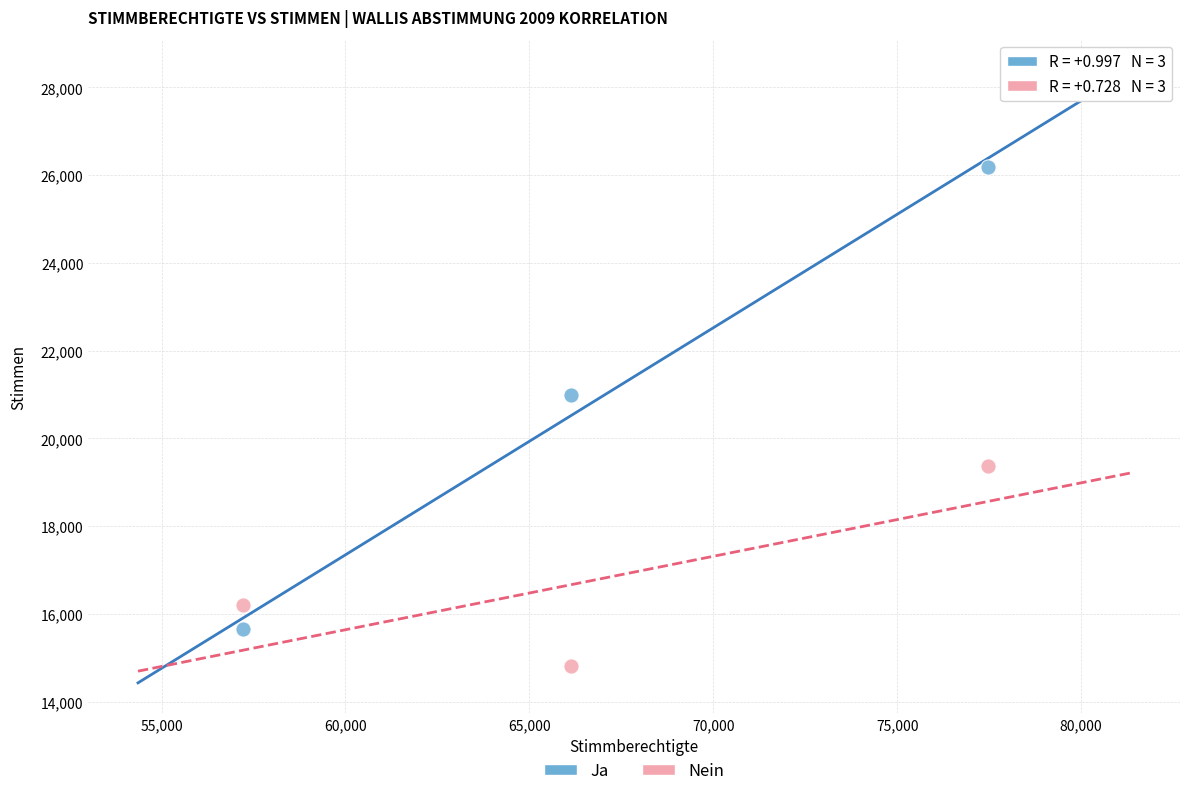

What are all the series names shown in the legend?

Ja, Nein